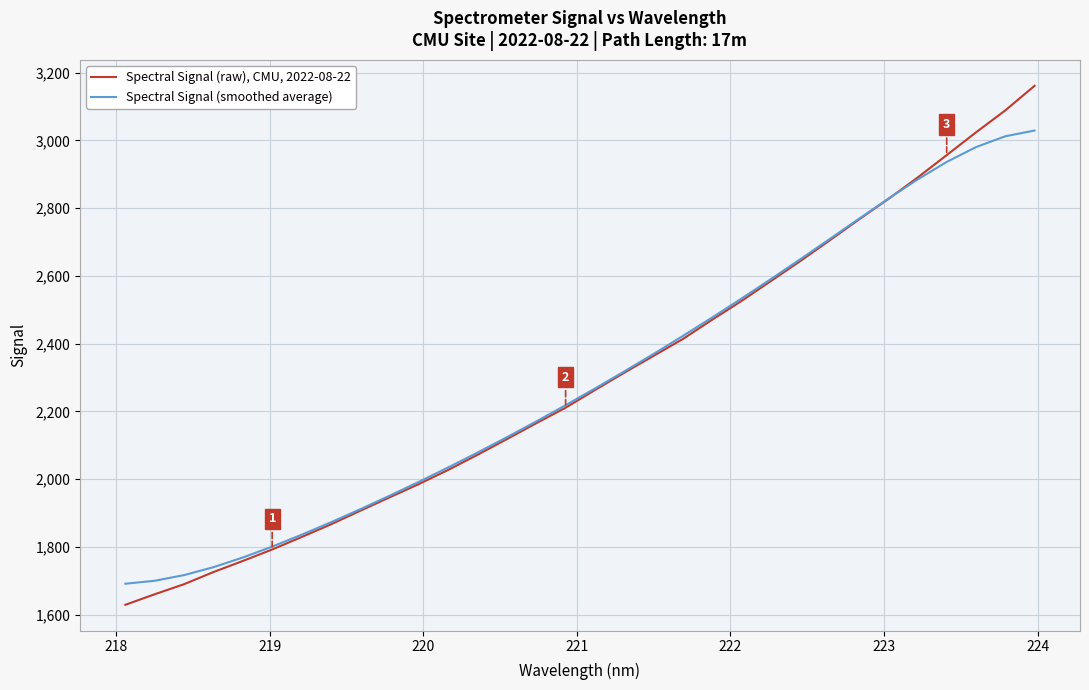

Which series has the largest range (max minus min)?

Spectral Signal (raw), CMU, 2022-08-22